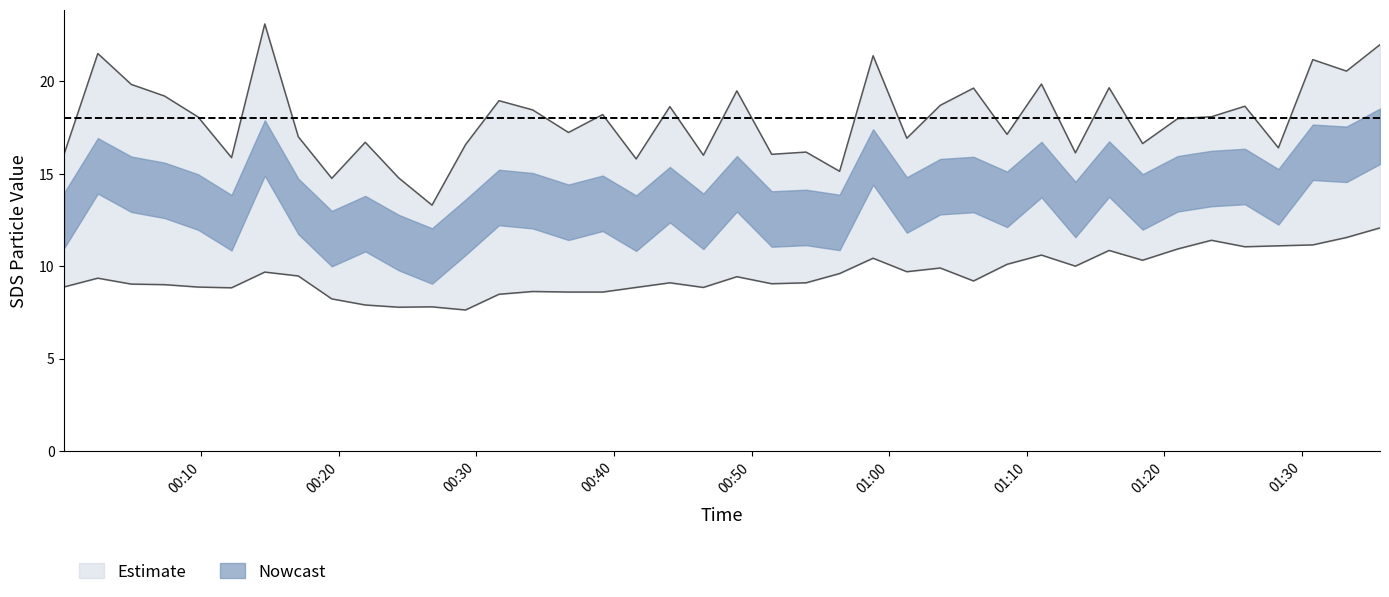

What is the value of the SDS_P1 point at the 27th from the left?

18.7